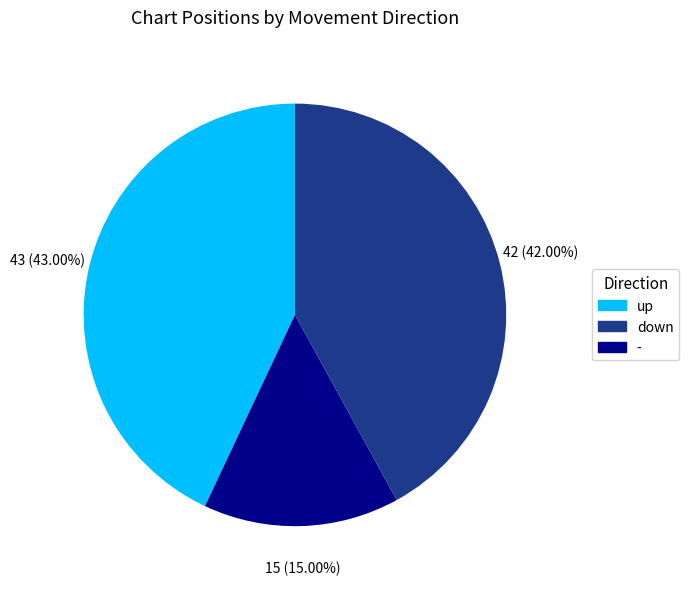

Is there a majority slice in this chart?

No